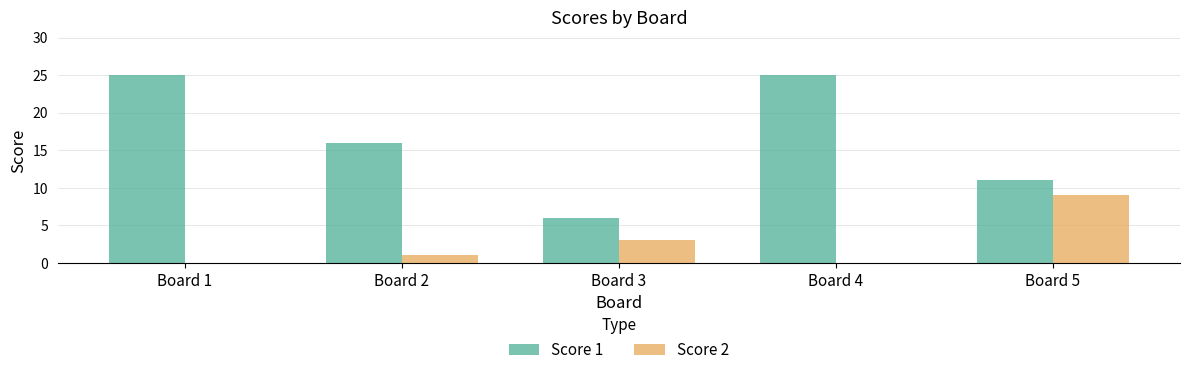

True or false: Score 1 has a value of 43 at Board 4.

False